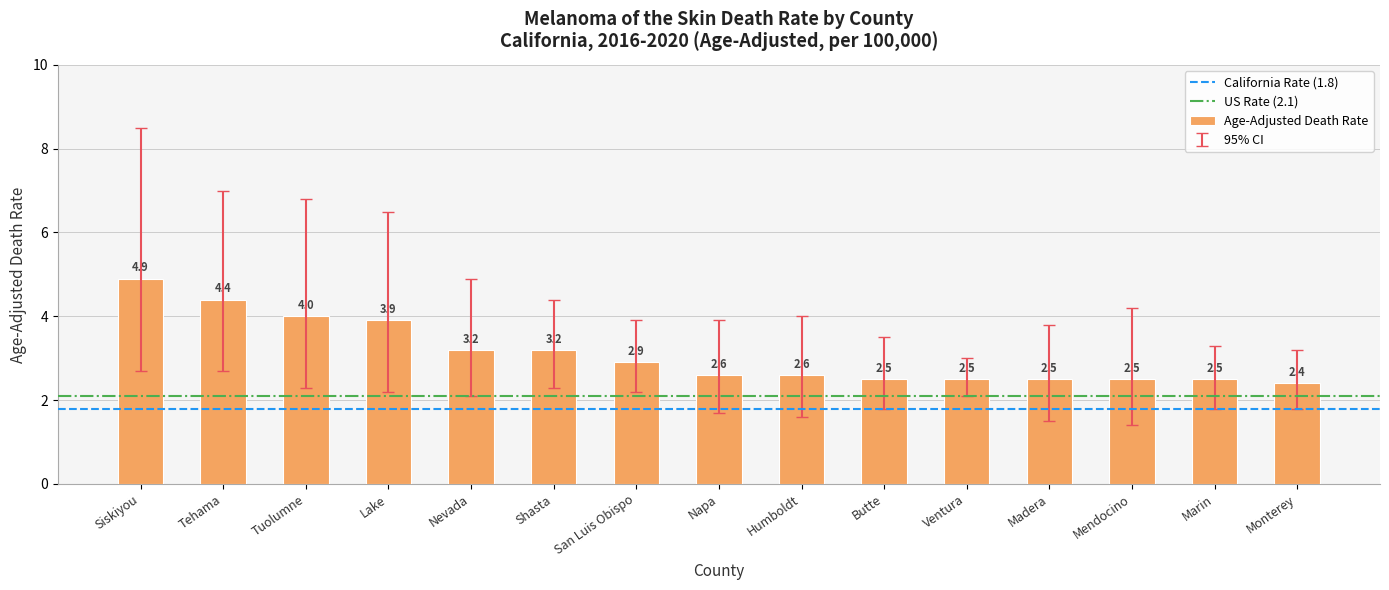

Approximately how many times larger is the value at Shasta compared to Mendocino?

1.3